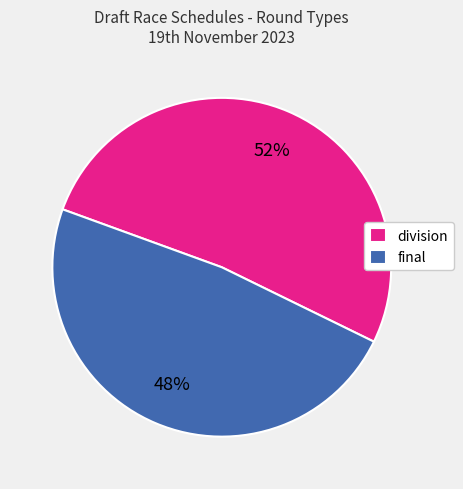

Count the number of slices in the pie.

2